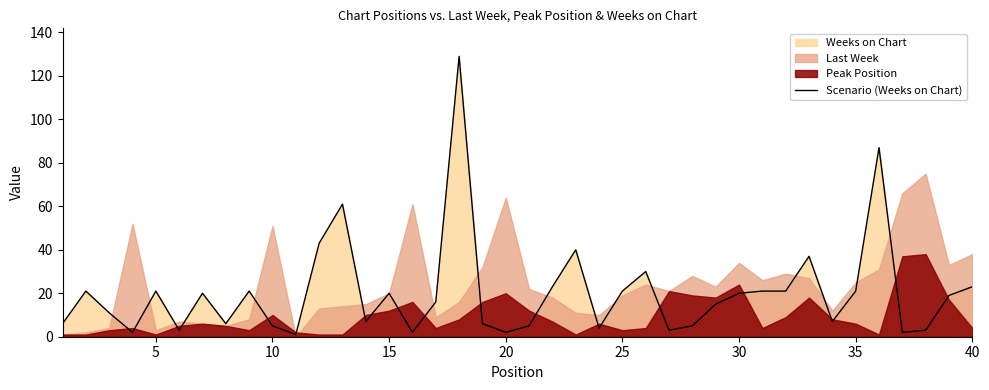

What is the average value?

20